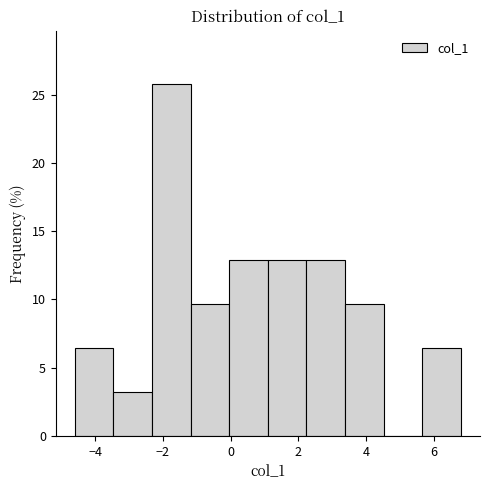

Reading left to right, list every bar in this chart as the range it spans on the x-axis followed by its height. Neither the bar edges nor the heights are printed on the chart, so give them approximately, as read against the axes.

-4.60 to -3.46: 6.5
-3.46 to -2.32: 3.0
-2.32 to -1.18: 26.0
-1.18 to -0.04: 9.5
-0.04 to 1.10: 13.0
1.10 to 2.24: 13.0
2.24 to 3.38: 13.0
3.38 to 4.52: 9.5
4.52 to 5.66: 0
5.66 to 6.80: 6.5